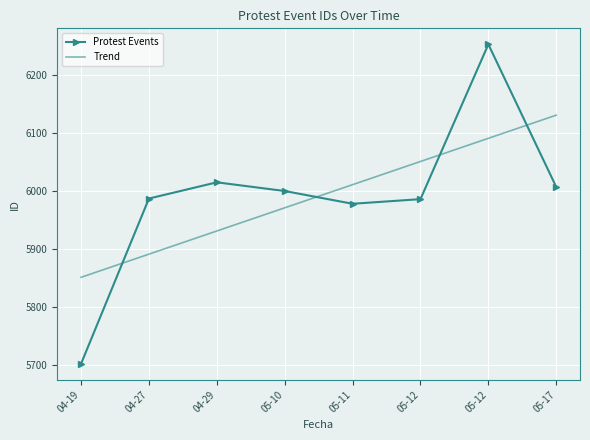

At which label is Protest Events closest to 5977?

05-11